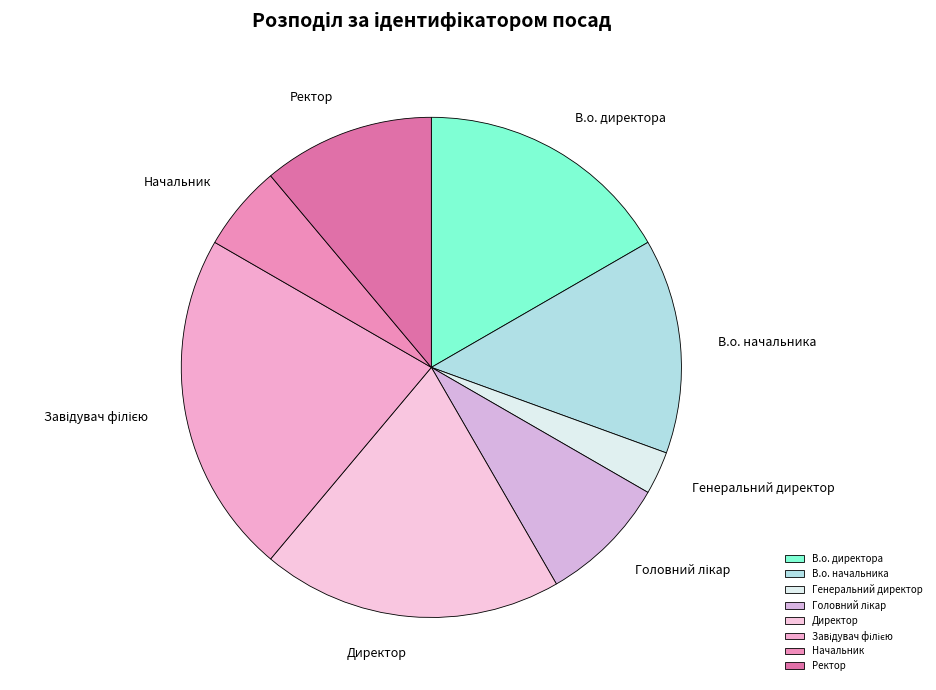

Does В.о. начальника represent more than half of the total?

No